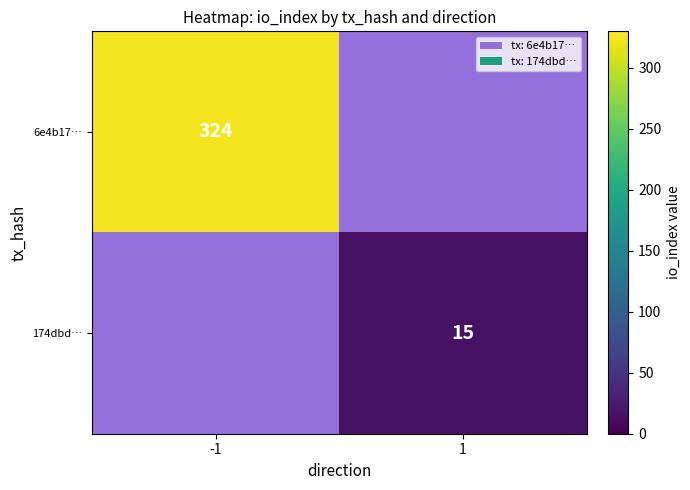

How many categories are shown in the chart?

2